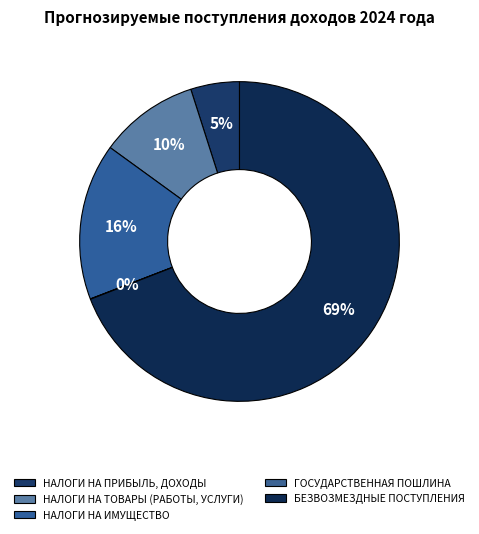

Does ГОСУДАРСТВЕННАЯ ПОШЛИНА account for over 50% of the chart?

No